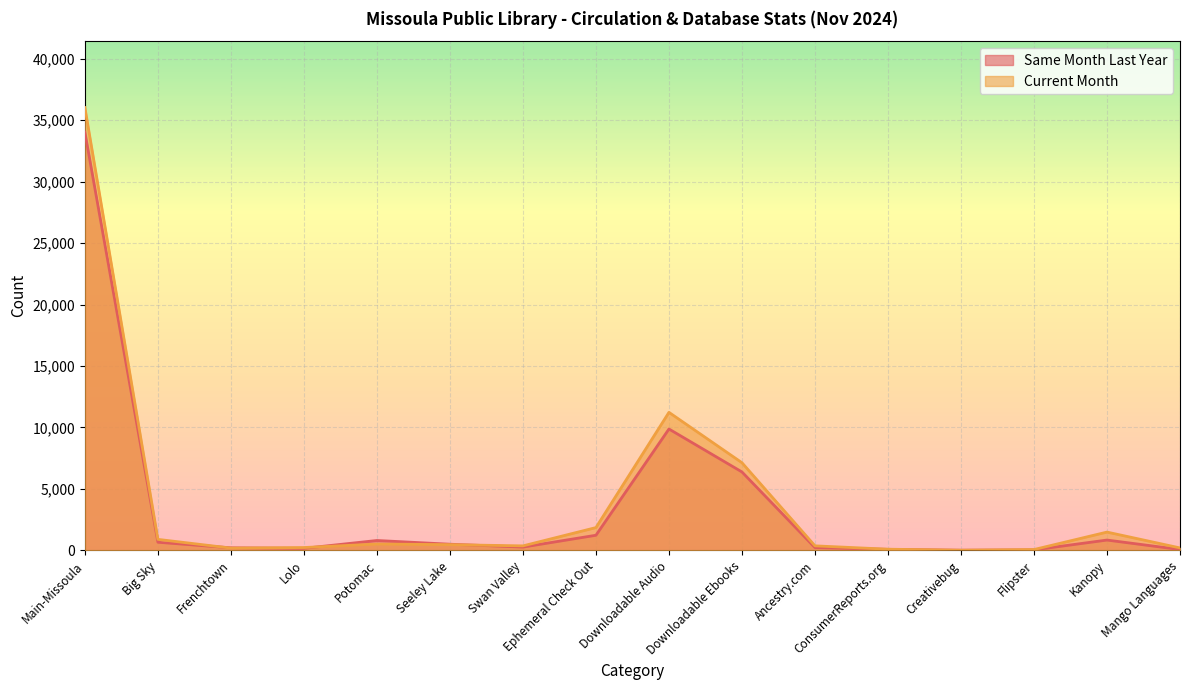

After their last crossing, which series has the higher values: Current Month or Same Month Last Year?

Current Month